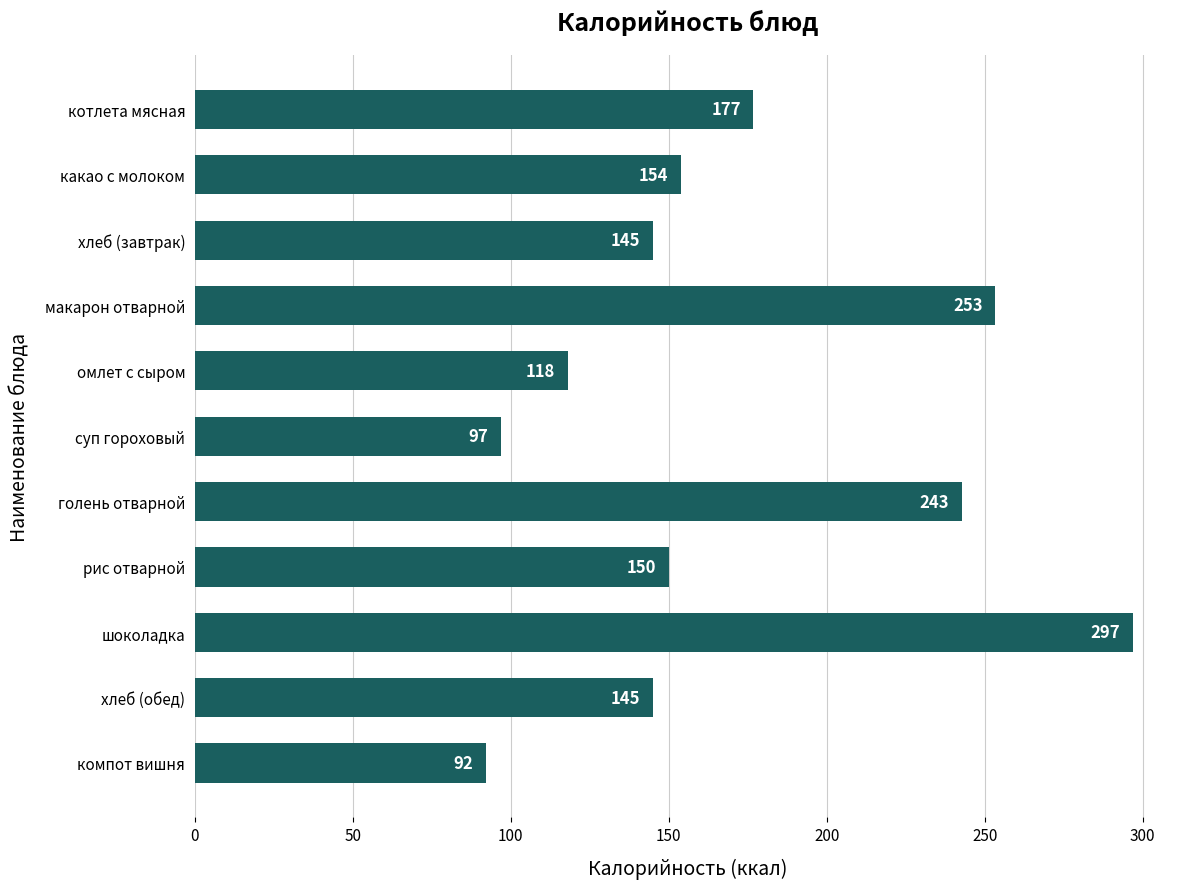

What is the difference between the maximum and minimum values?

205.0